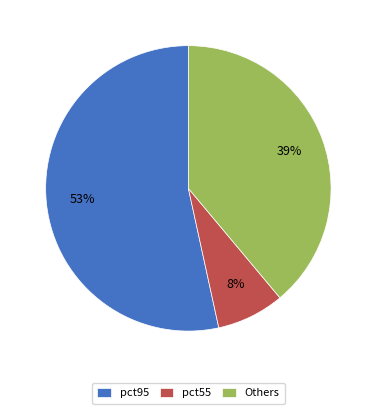

To the nearest percent, what percentage of the pie is pct55?

8%